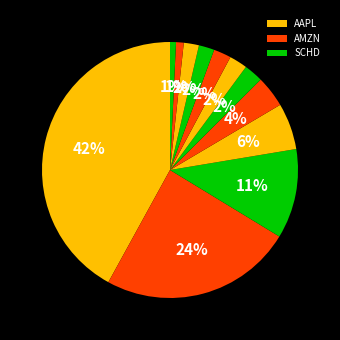

To the nearest percent, what is the average slice percentage?

8%